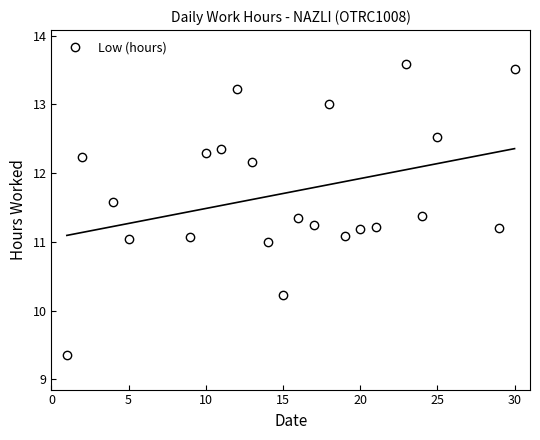

How many lines are shown in the chart?

1